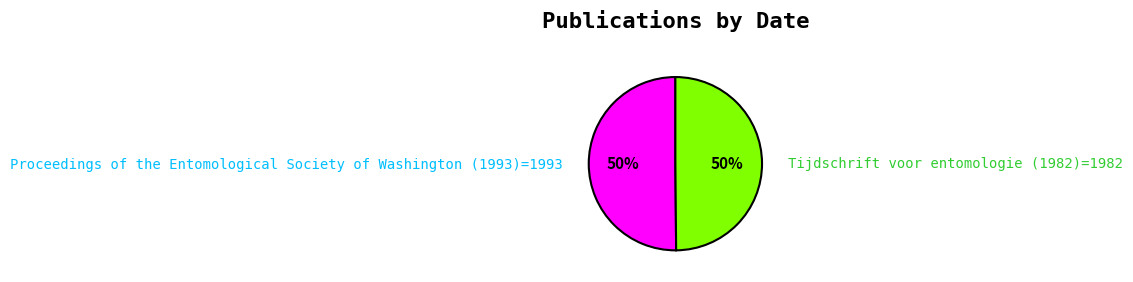

To the nearest percent, what is the average slice percentage?

50%